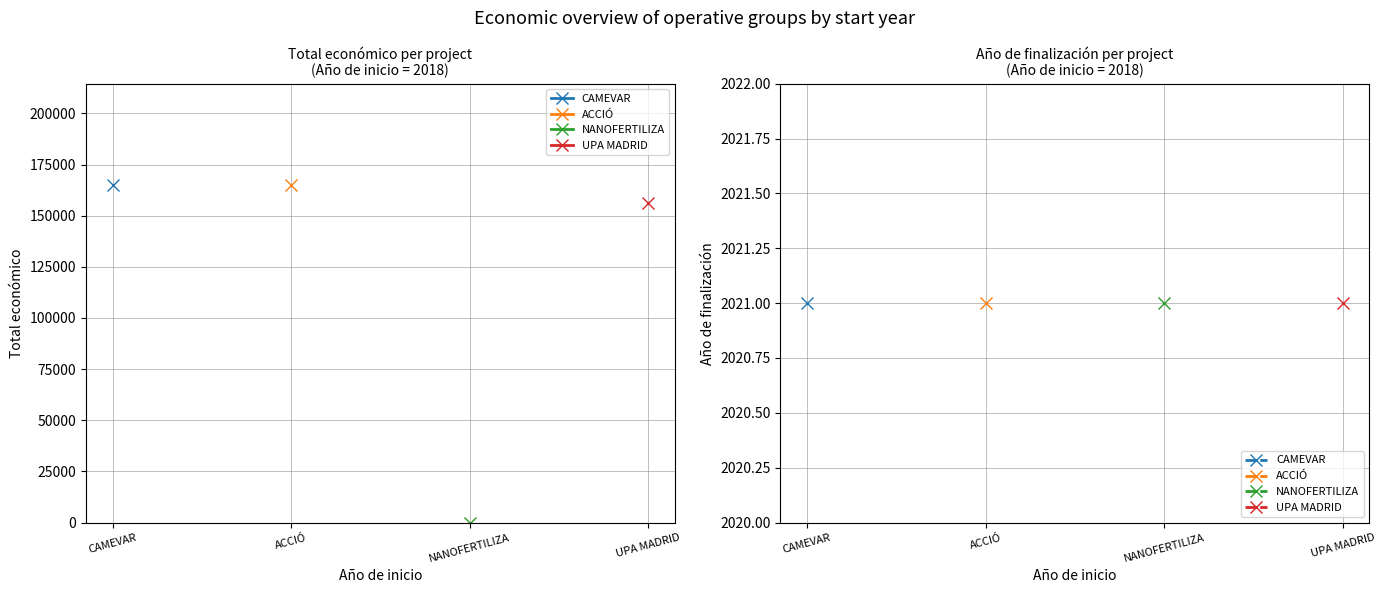

Is it true that Total económico equals 273453 at 2018?

False